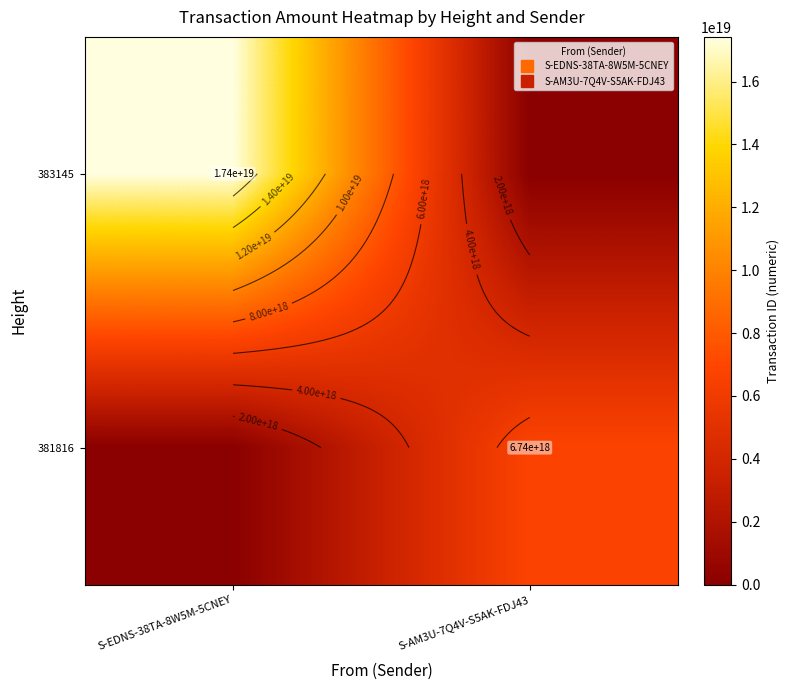

The 383145 series shows 17423372779196874752 at S-EDNS-38TA-8W5M-5CNEY. True or false?

True